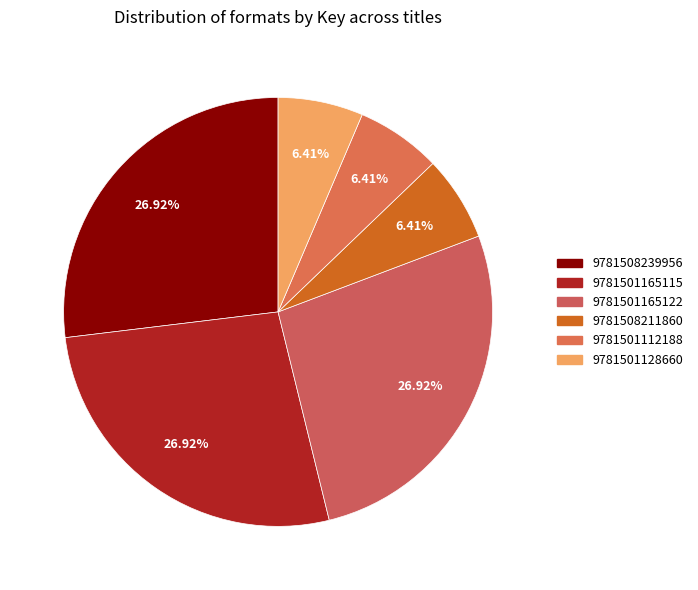

To the nearest percent, what percentage of the pie is 9781501165115?

27%